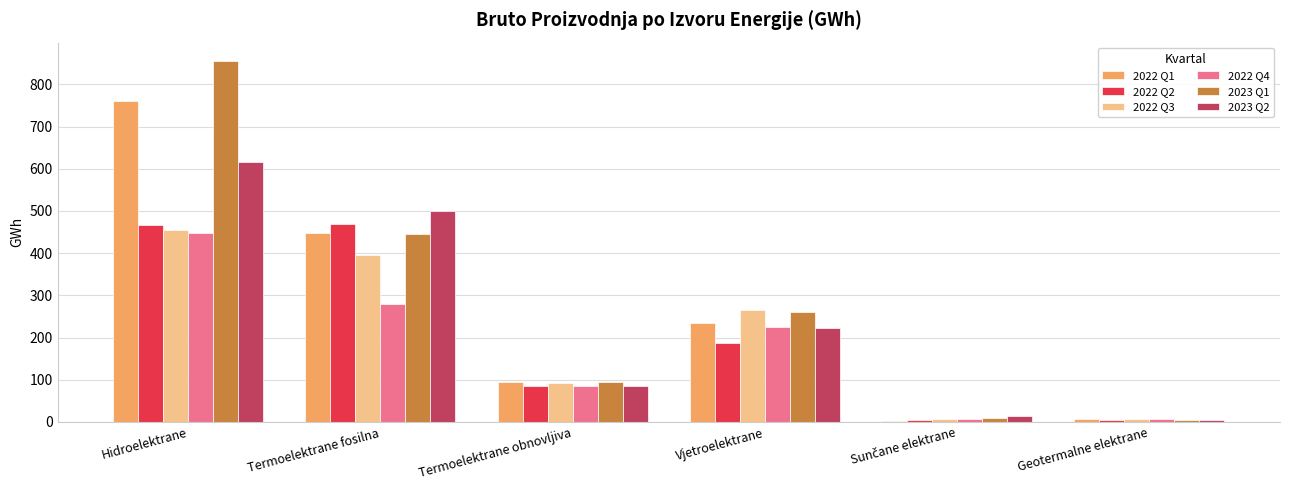

The value of 2023 Q1 at Vjetroelektrane is 260. True or false?

True